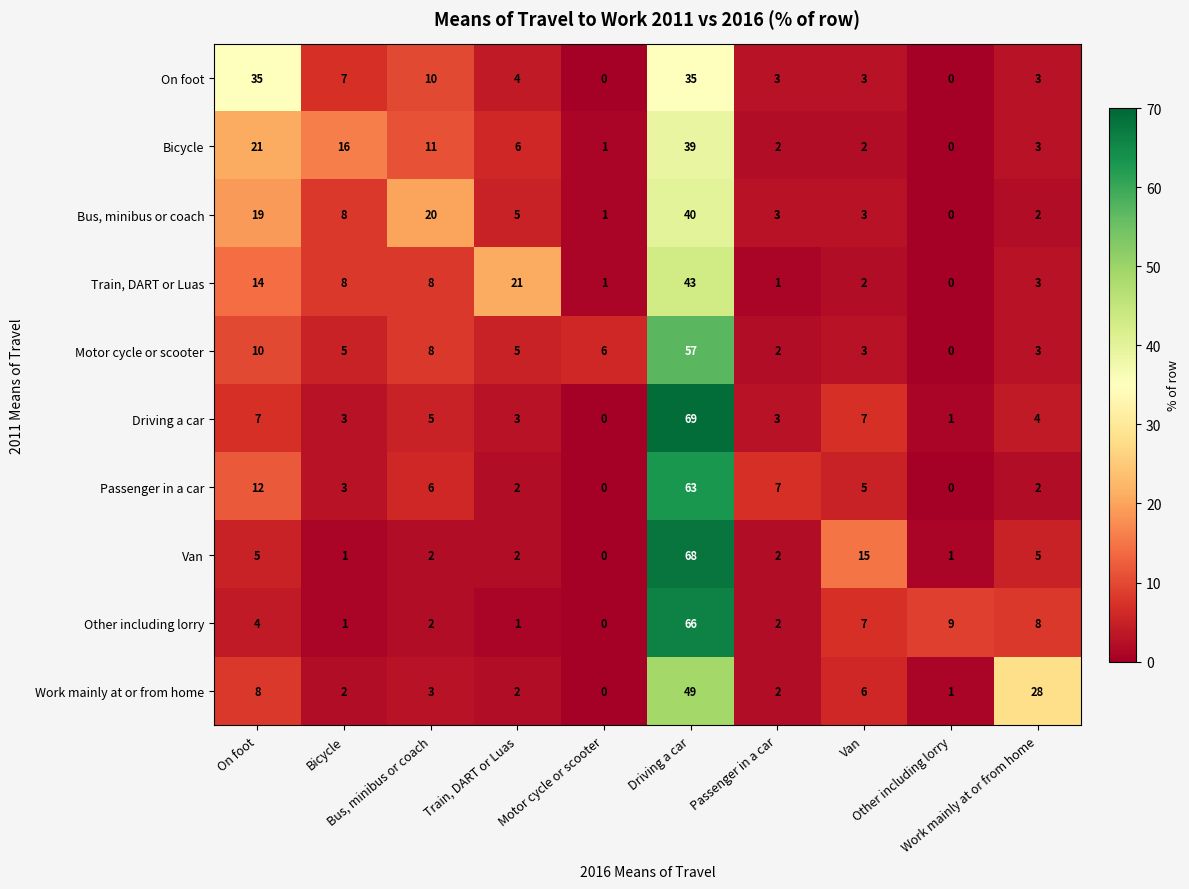

What is the maximum value shown in the chart?

69